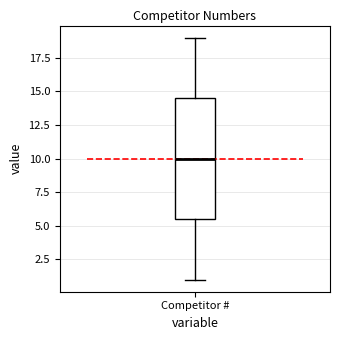

Read this box plot against the y-axis: the position of the median line, the range covered by the box, and the ends of both whiskers. The values are not printed on the chart, so give them approximately, as read against the axis.

median 10.0, box 5.5 to 14.5, whiskers 1.0 to 19.0